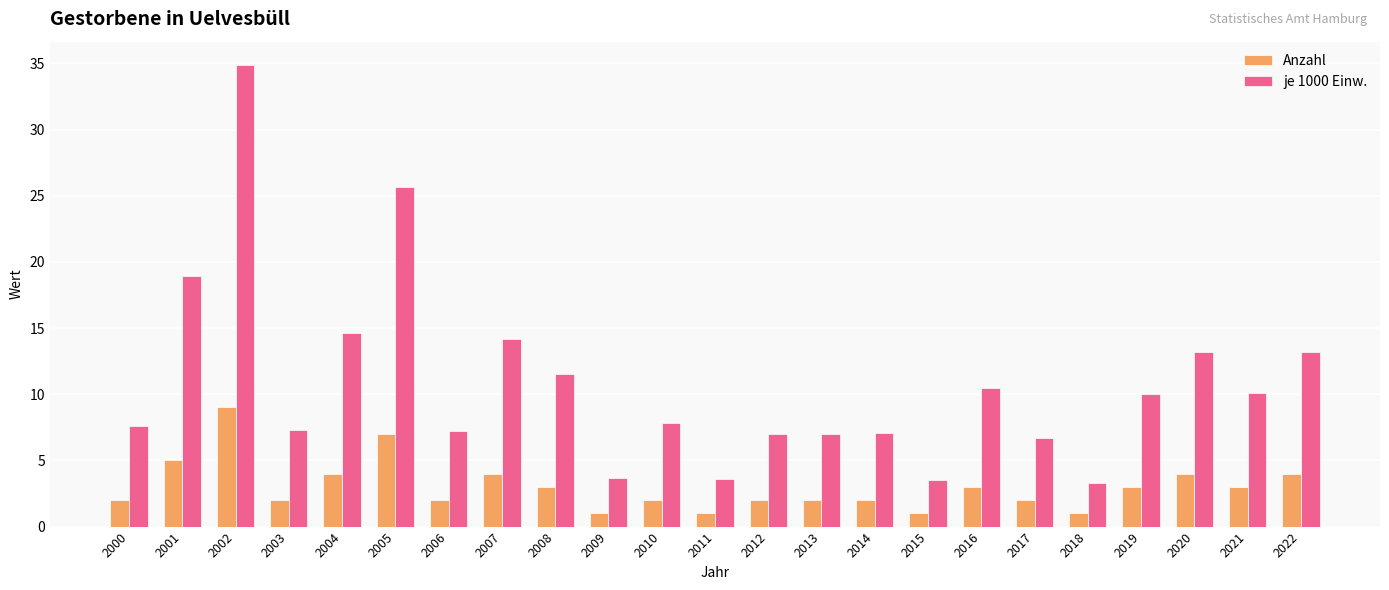

What are all the series names shown in the legend?

Anzahl, je 1000 Einw.